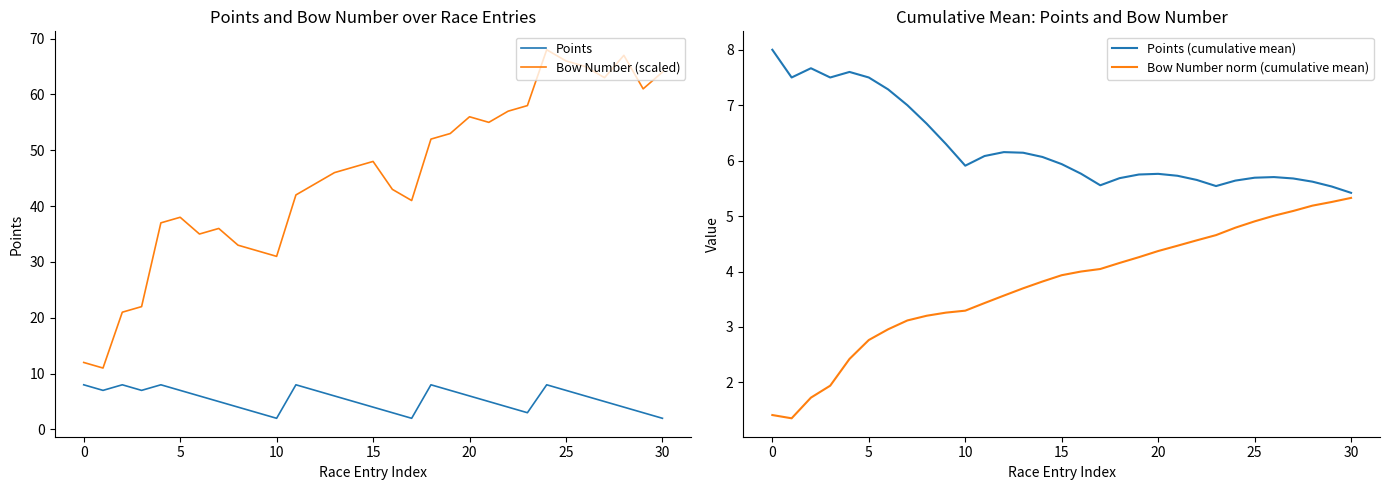

What is the label of the 9th point from the right?

22